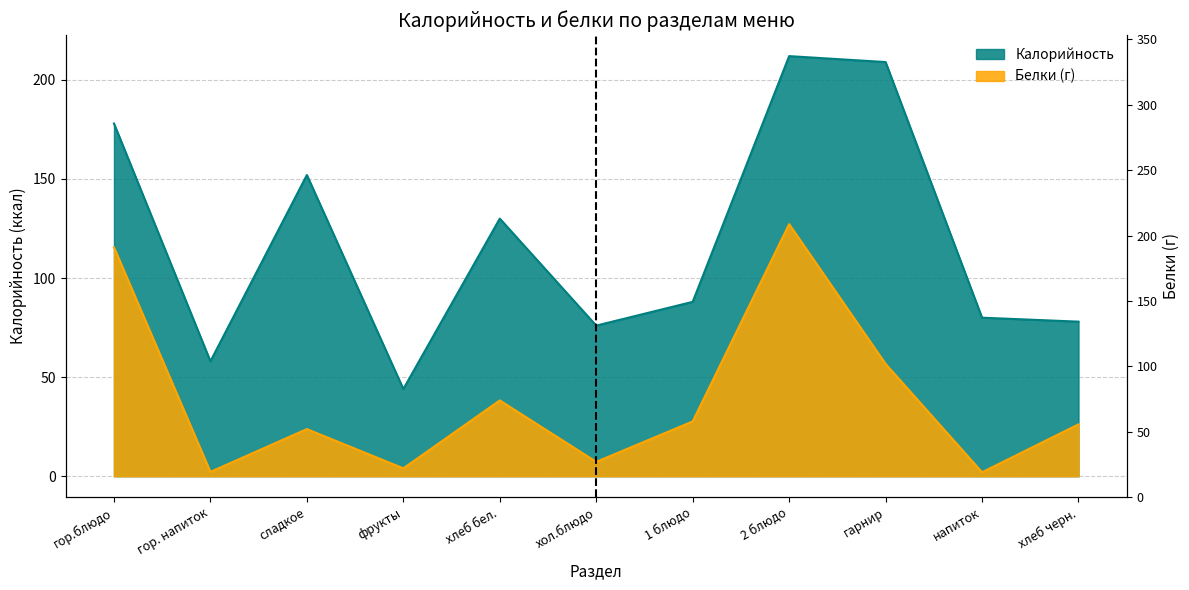

Which series has the largest total across all categories?

Калорийность